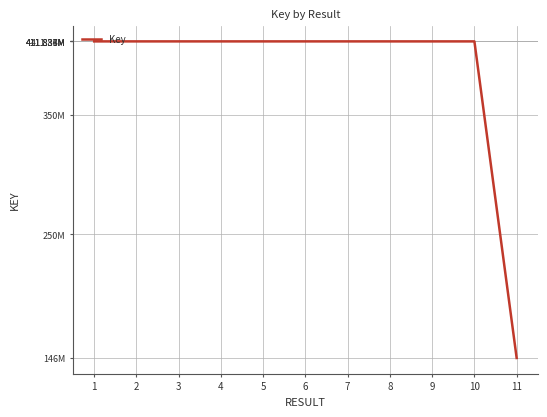

What is the sum of the values at 4 and 6?

823670770